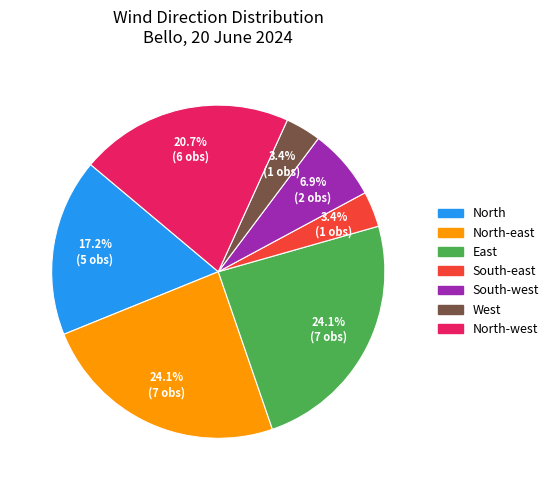

Does any single category account for the majority?

No